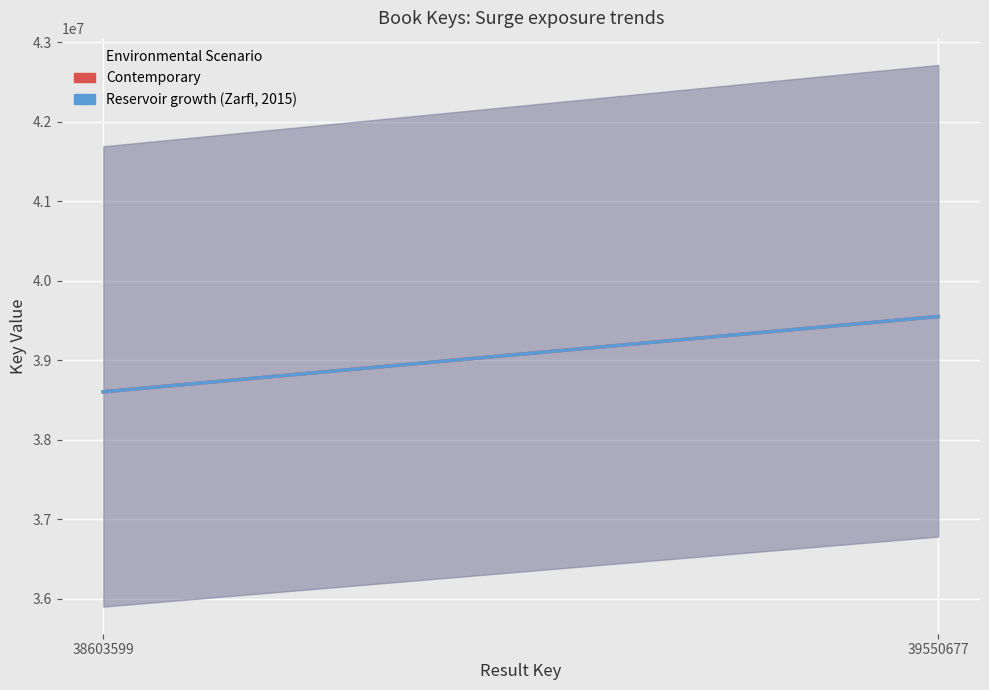

Which series has the largest range (max minus min)?

Contemporary